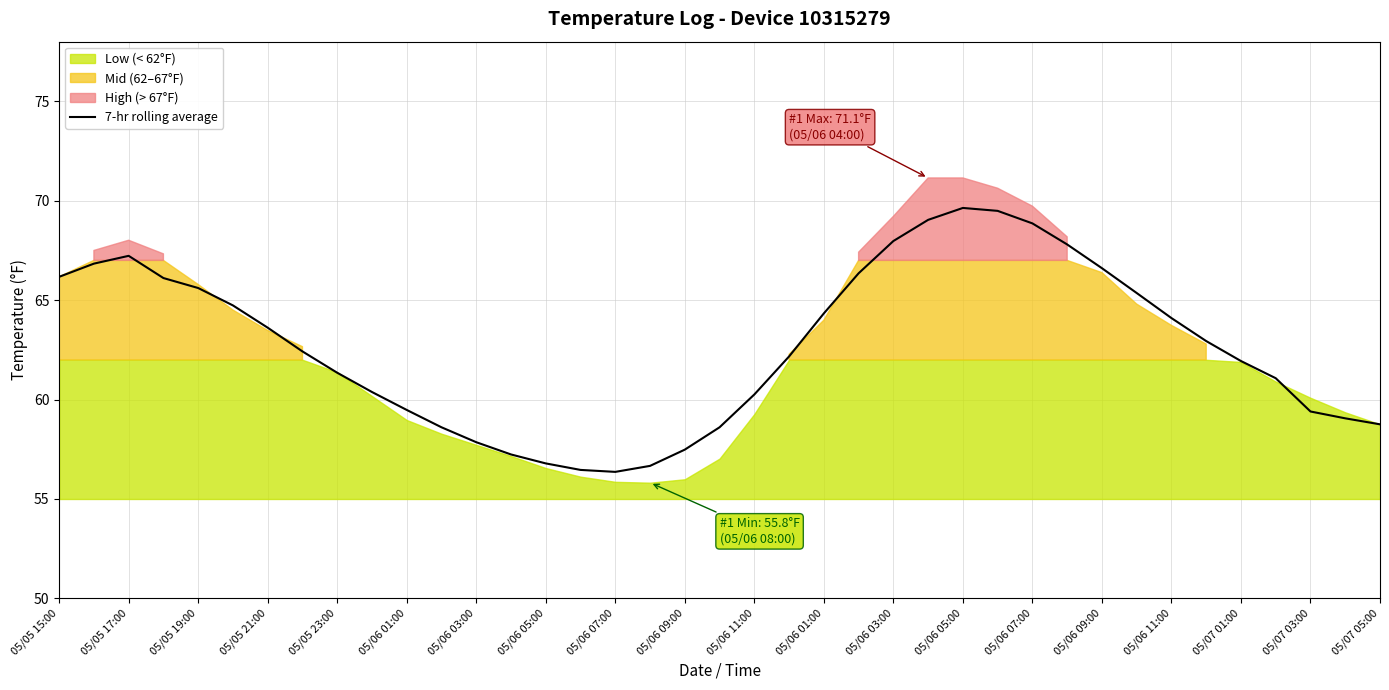

Approximately how many times larger is the value at 05/06 01:00 compared to 05/05 17:00?

0.9